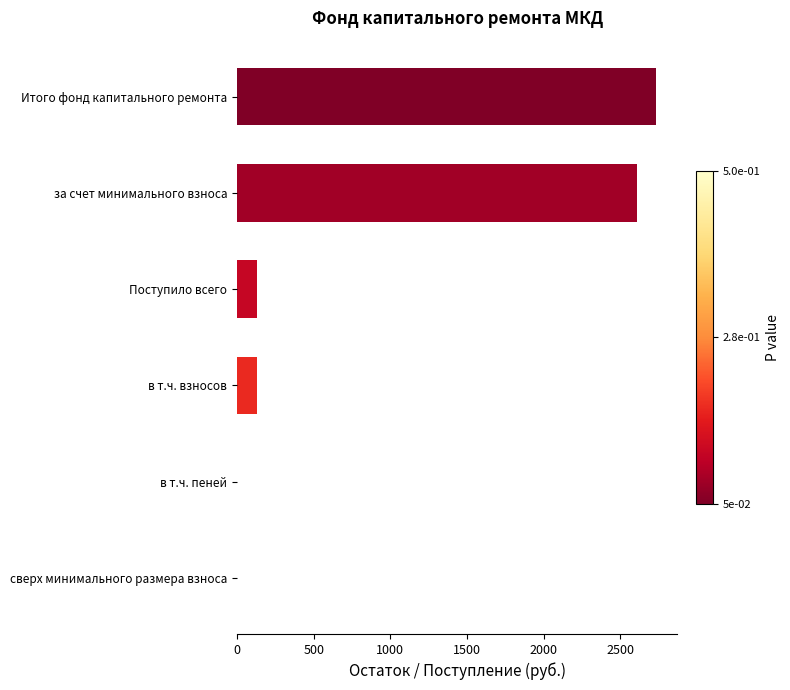

The value at за счет минимального взноса is 2605.4. True or false?

True